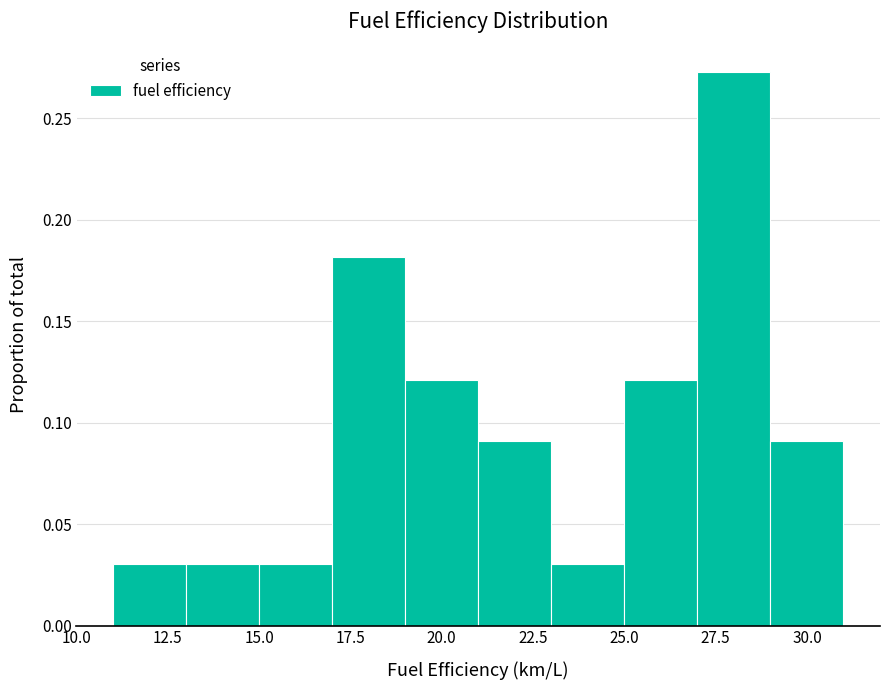

Reading left to right, transcribe this chart: for each bar, give the range it covers on the x-axis and its height. The values are not printed on the chart, so give them approximately, as read against the axis.

11 to 13: 0.030
13 to 15: 0.030
15 to 17: 0.030
17 to 19: 0.180
19 to 21: 0.120
21 to 23: 0.090
23 to 25: 0.030
25 to 27: 0.120
27 to 29: 0.275
29 to 31: 0.090